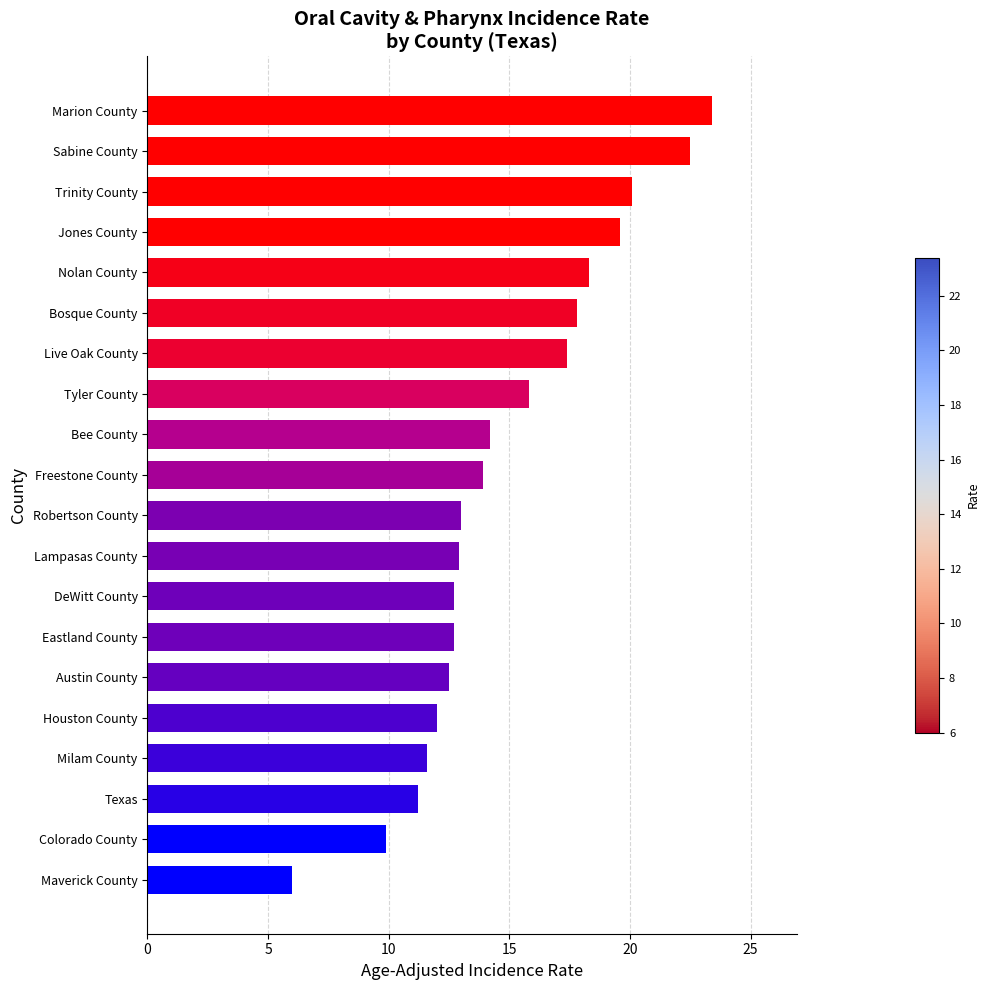

Approximately how many times larger is the value at Marion County compared to Freestone County?

1.7